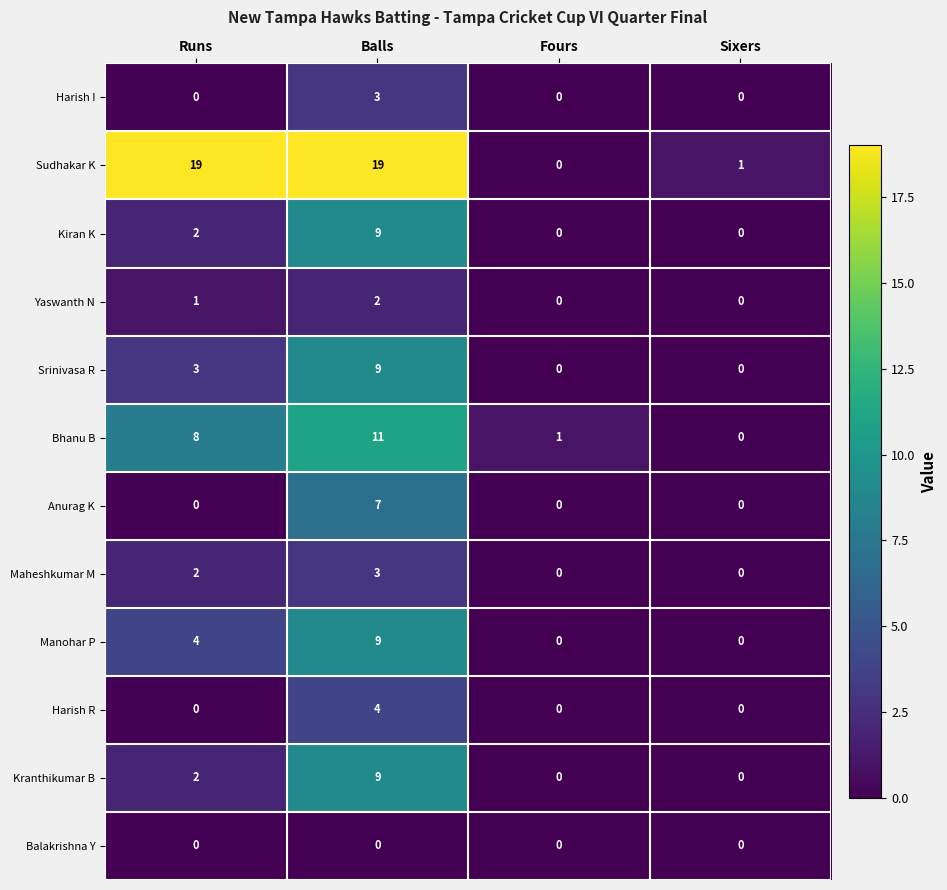

What is the difference between the highest and lowest values at Fours?

1